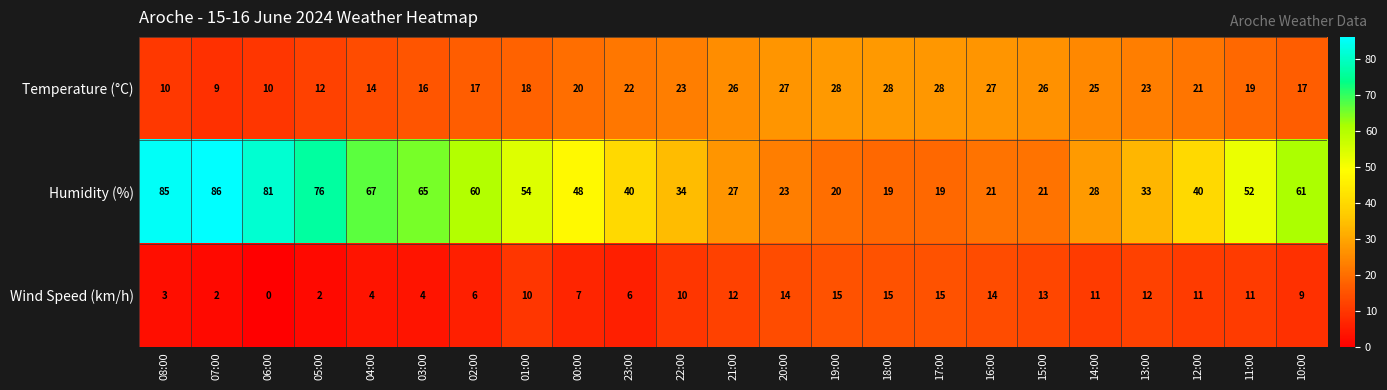

Between 08:00 and 10:00, which series saw the biggest shift?

Humidity (%)